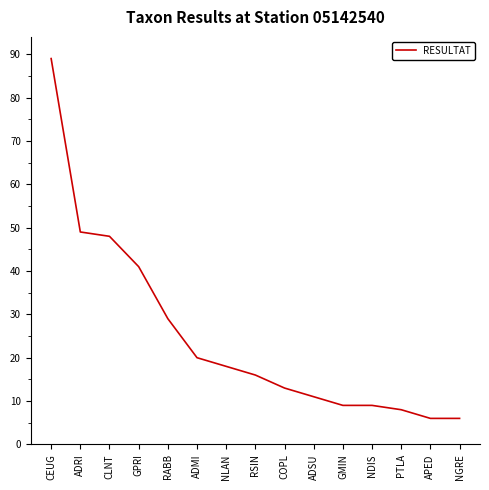

Reading left to right, extract all data points from this chart.

CEUG=89	ADRI=49	CLNT=48	GPRI=41	RABB=29	ADMI=20	NLAN=18	RSIN=16	COPL=13	ADSU=11	GMIN=9	NDIS=9	PTLA=8	APED=6	NGRE=6